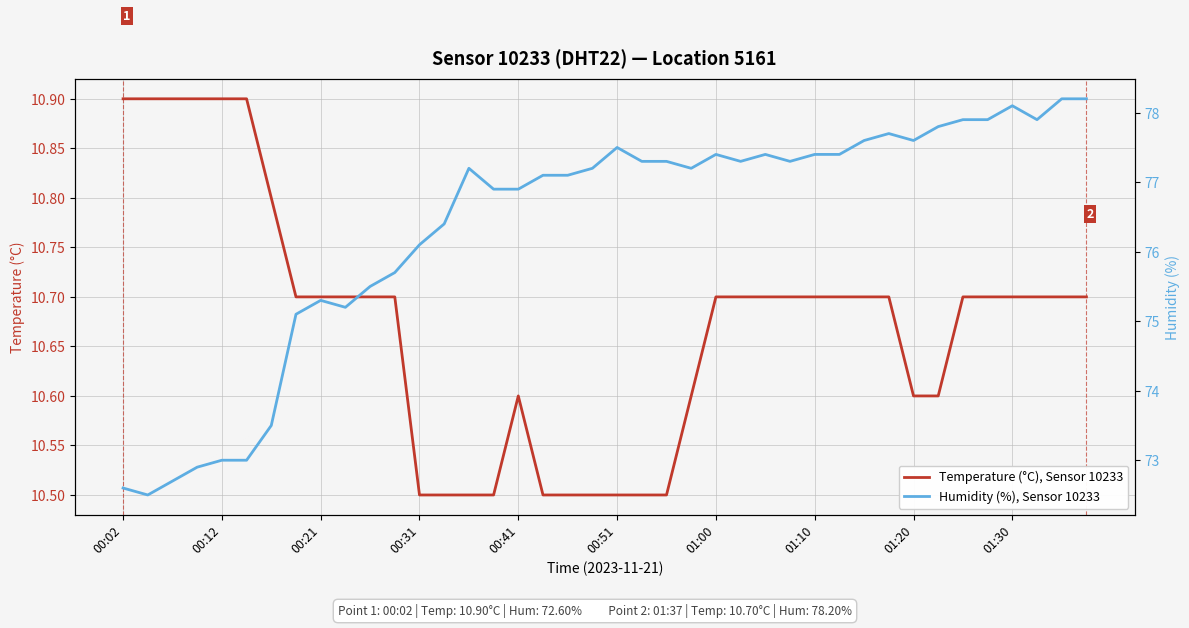

What is the maximum value for Humidity (%), Sensor 10233?

78.2